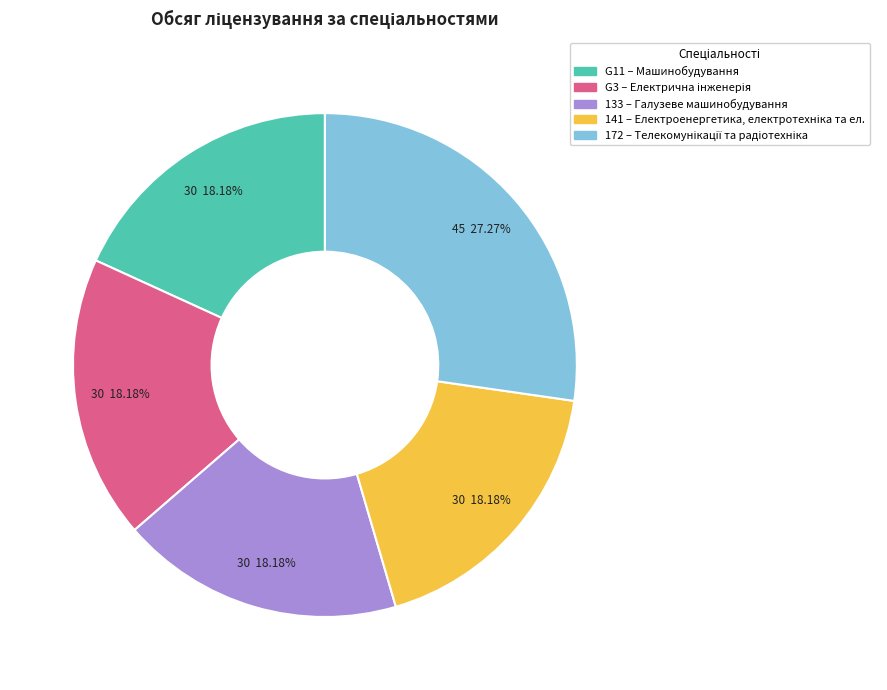

What percentage is the G3 slice, to the nearest percent?

18%